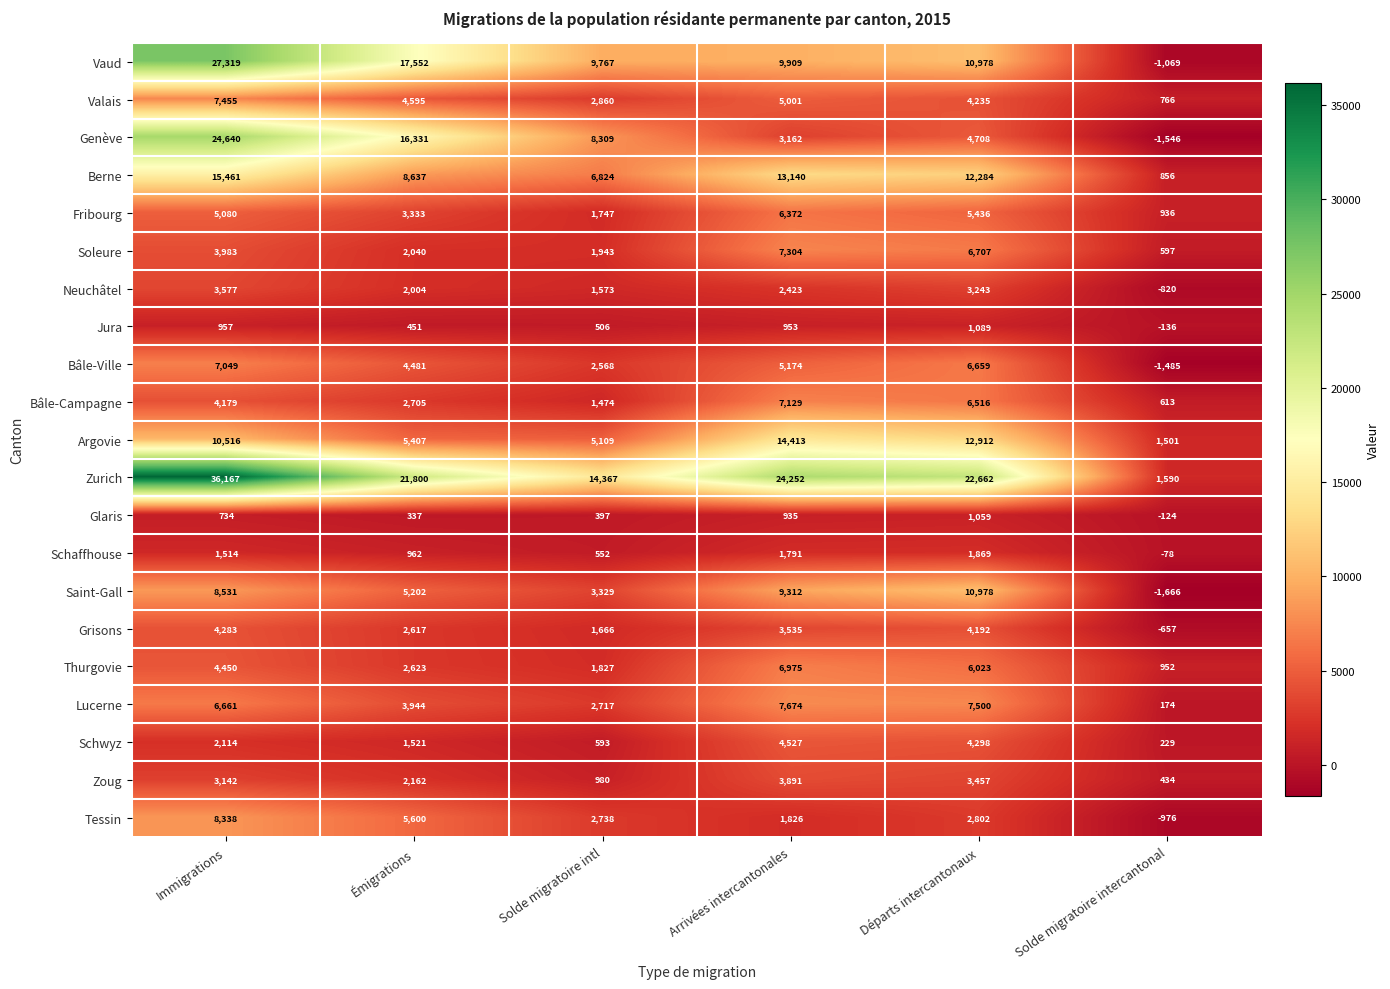

Rank the series at Solde migratoire intercantonal from lowest to highest value.

Saint-Gall, Genève, Bâle-Ville, Vaud, Tessin, Neuchâtel, Grisons, Jura, Glaris, Schaffhouse, Lucerne, Schwyz, Zoug, Soleure, Bâle-Campagne, Valais, Berne, Fribourg, Thurgovie, Argovie, Zurich